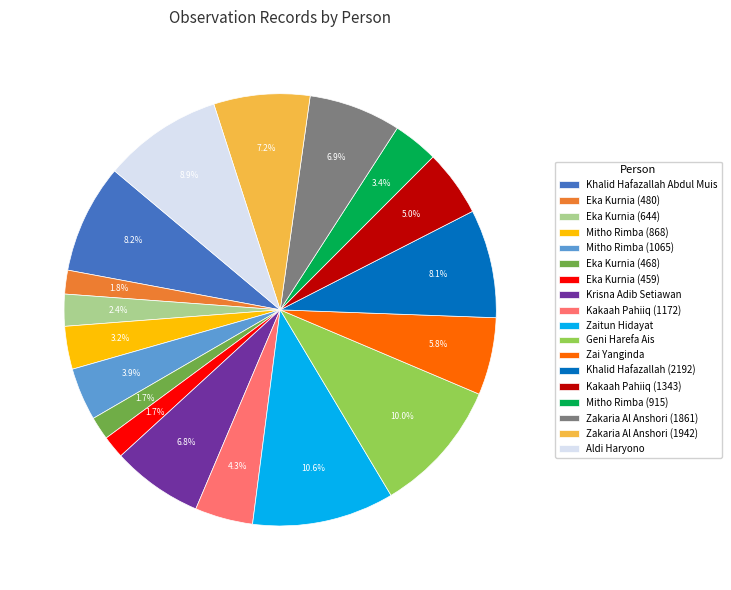

Which category has the biggest portion of the pie?

Zaitun Hidayat